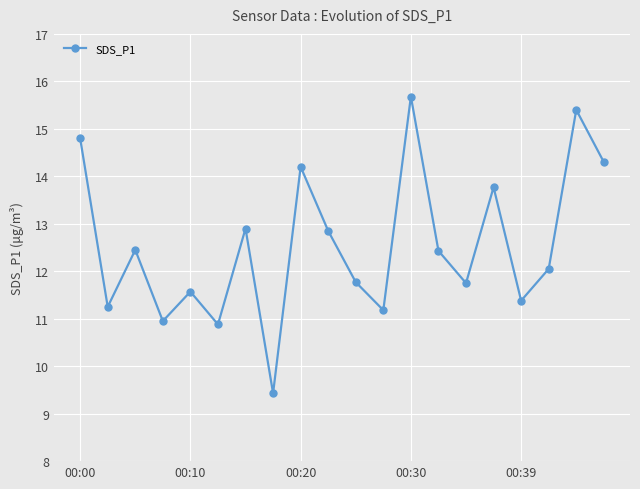

What is the maximum value shown in the chart?

15.7